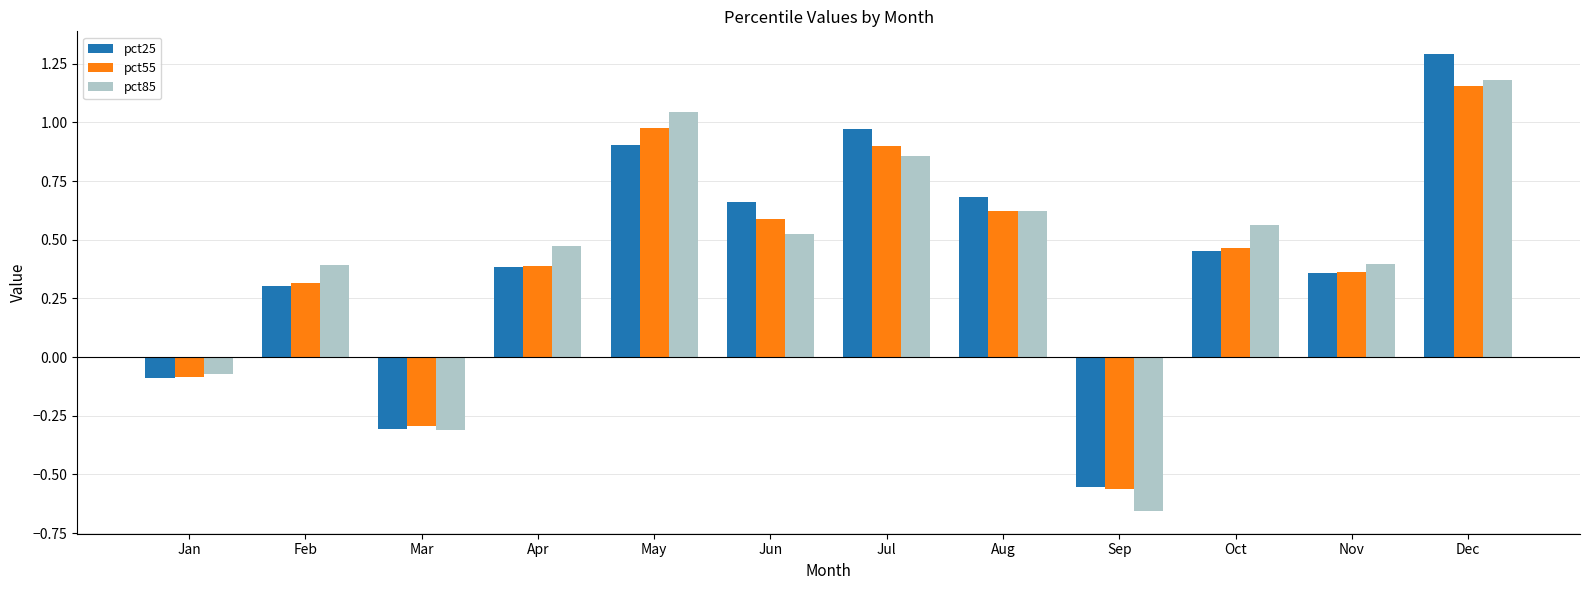

Rank the series by their maximum value, from lowest to highest.

pct55, pct85, pct25